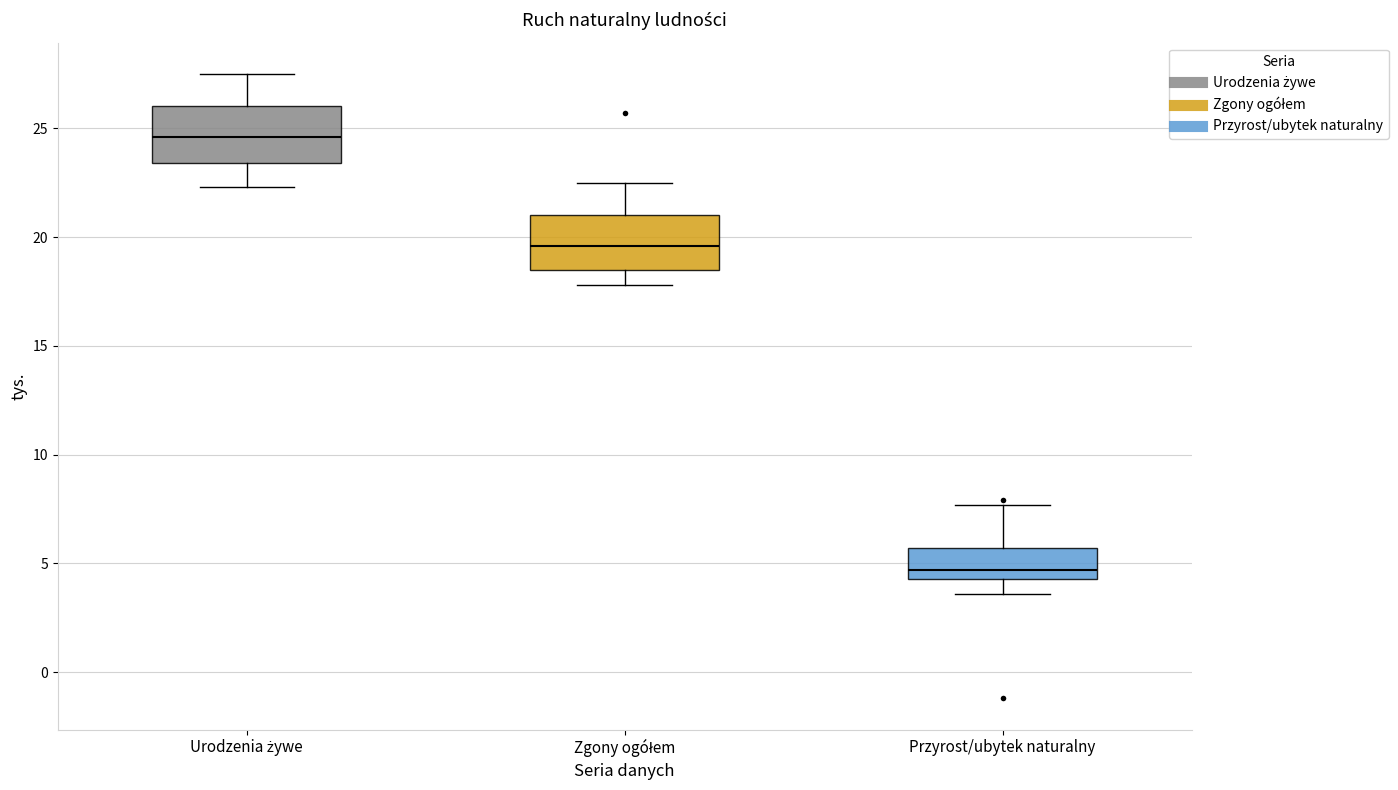

Where does the median line of the box for Zgony ogółem sit on the y-axis? The values are not printed on the chart, so give them approximately, as read against the axis.

19.5